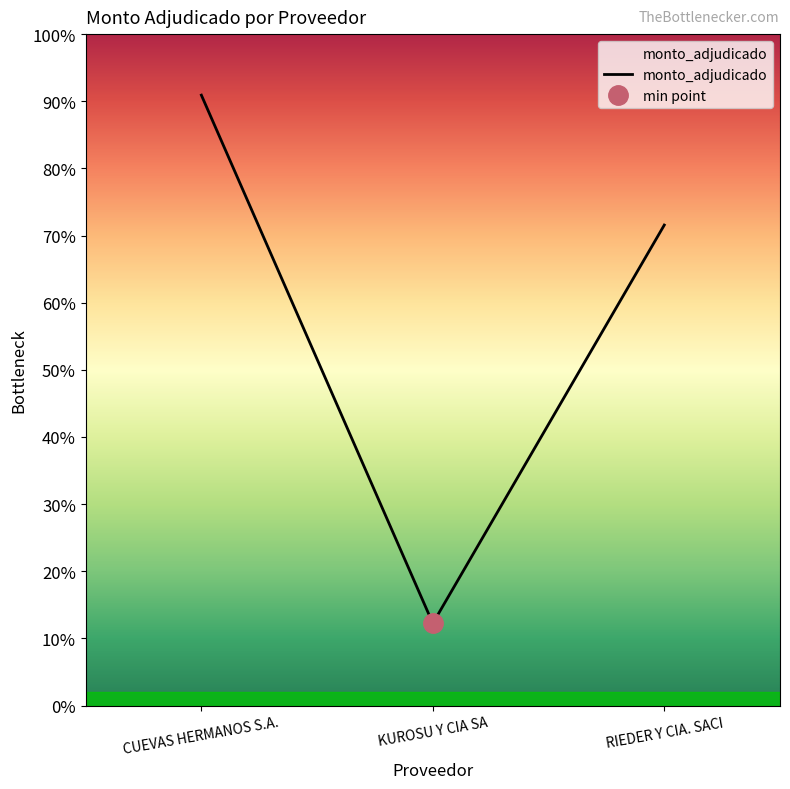

List the labels in order of value, largest first.

CUEVAS HERMANOS S.A., RIEDER Y CIA. SACI, KUROSU Y CIA SA